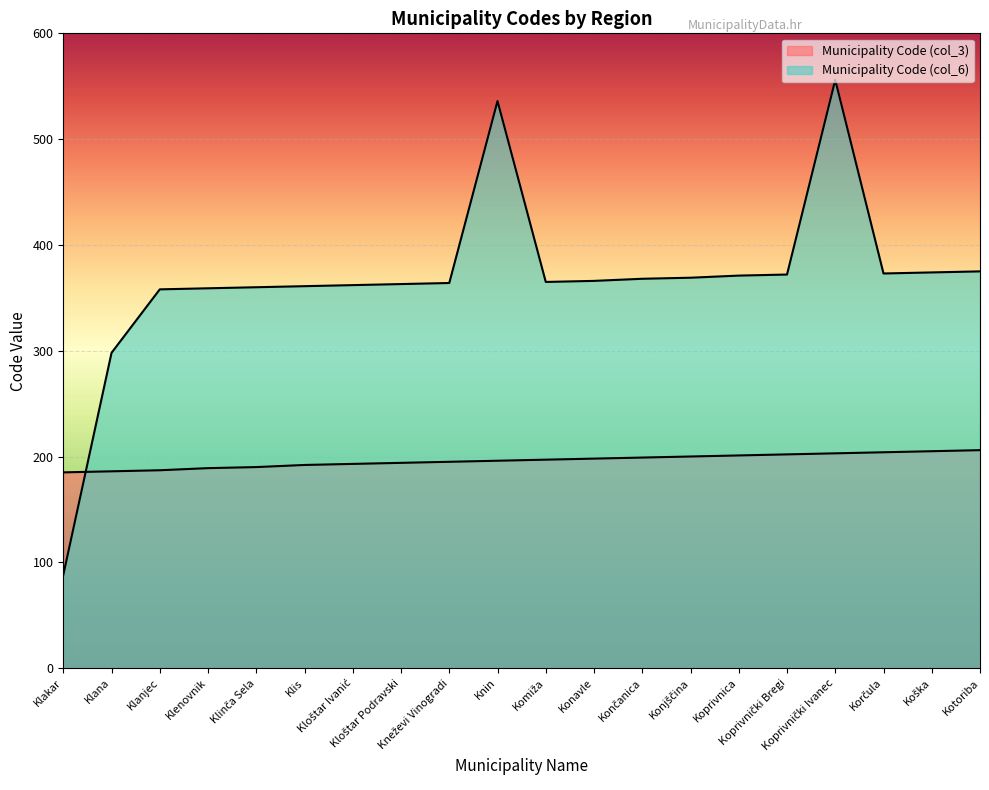

True or false: Municipality Code (col_6) and Municipality Code (col_3) intersect in this chart.

True